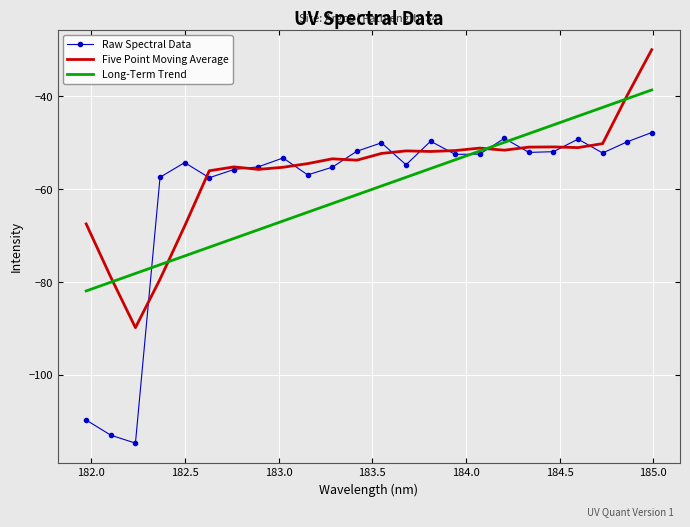

What is the greatest value displayed?

-30.0